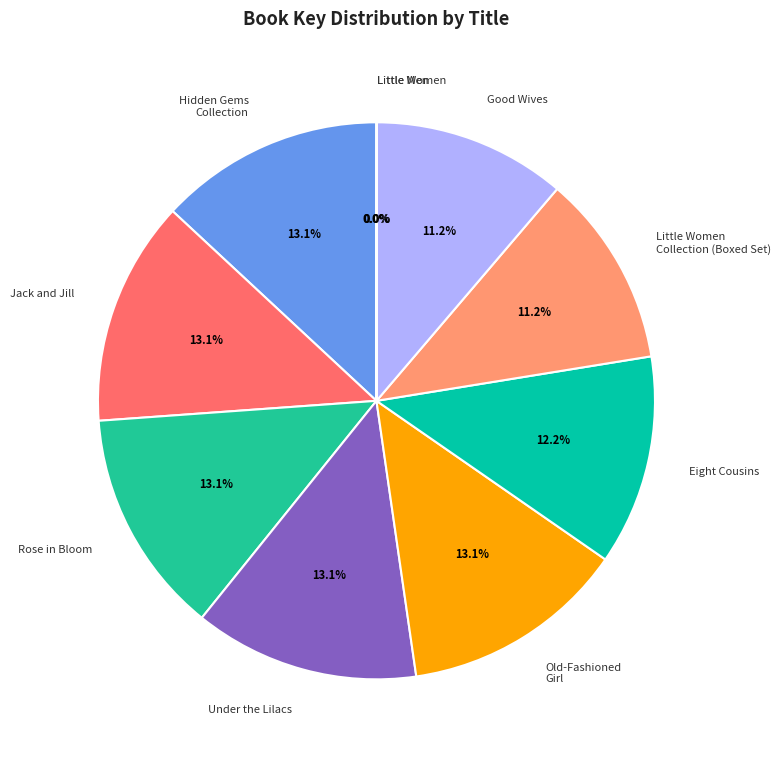

Approximately how many times larger is the value at Old-Fashioned Girl compared to Under the Lilacs?

1.0